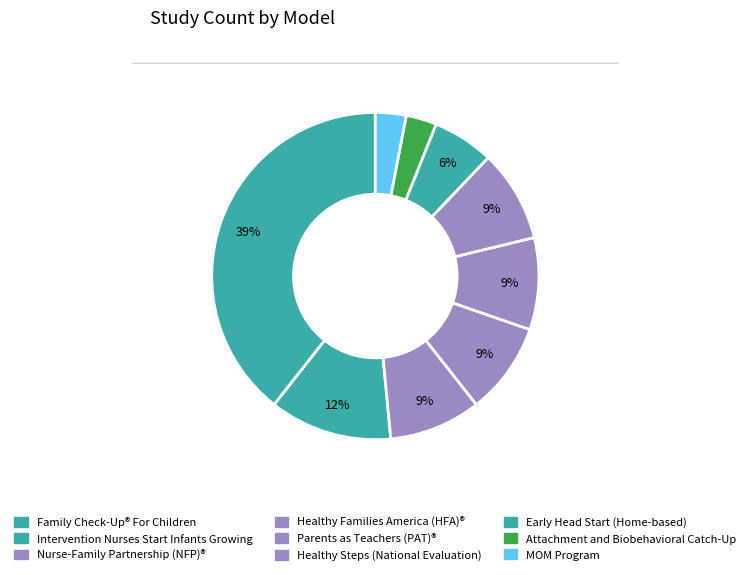

How many slices are in this pie chart?

9